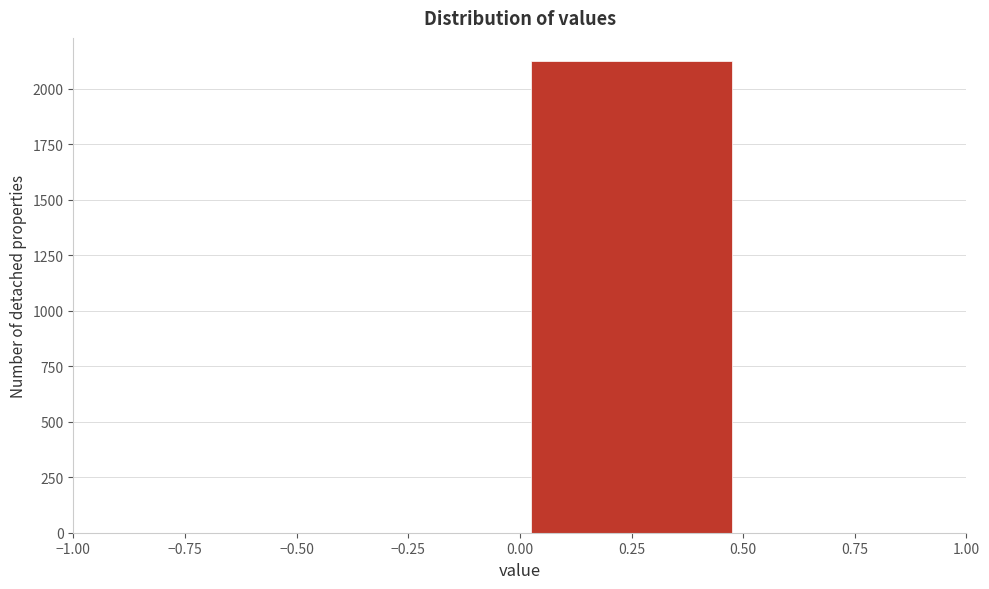

Reading left to right, transcribe this chart: for each bar, give the range it covers on the x-axis and its height. The values are not printed on the chart, so give them approximately, as read against the axis.

-0.50 to 0.00: 0
0.00 to 0.50: 2100